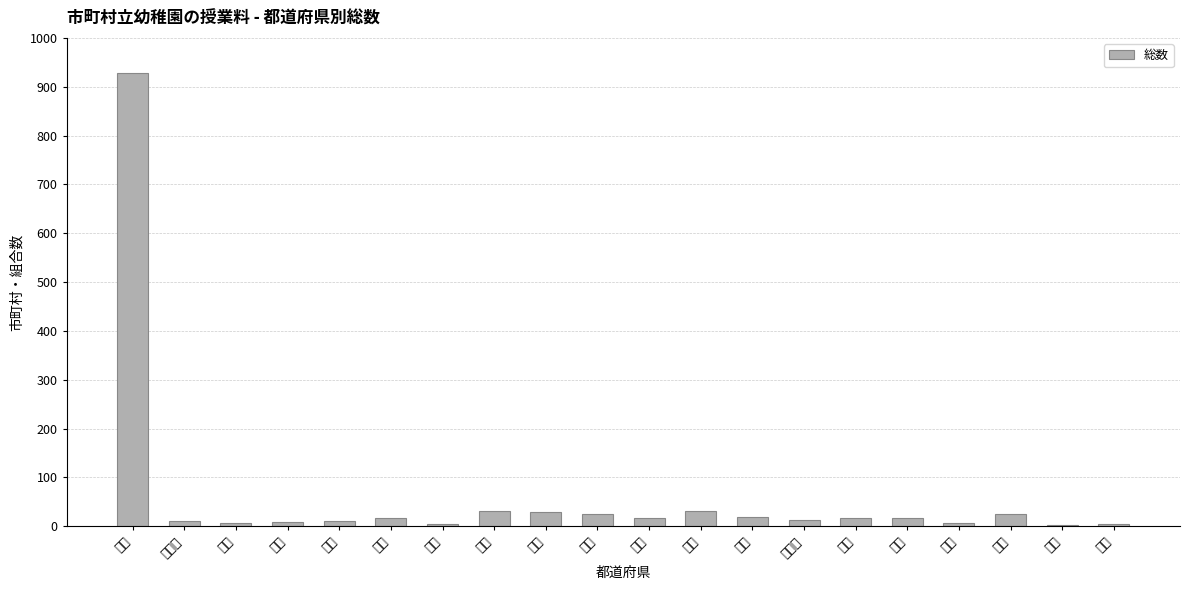

True or false: the data shows 928 at 全国.

True